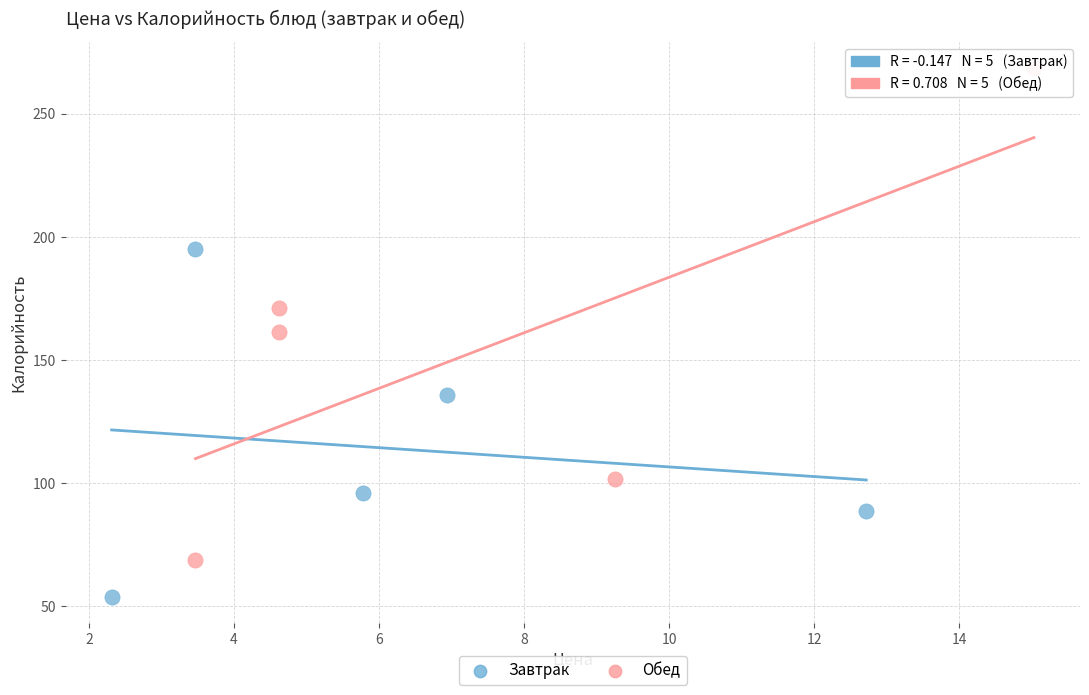

Which series contains the highest Y value?

Обед